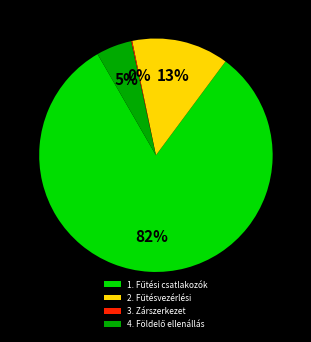

To the nearest percent, what is the average slice percentage?

25%